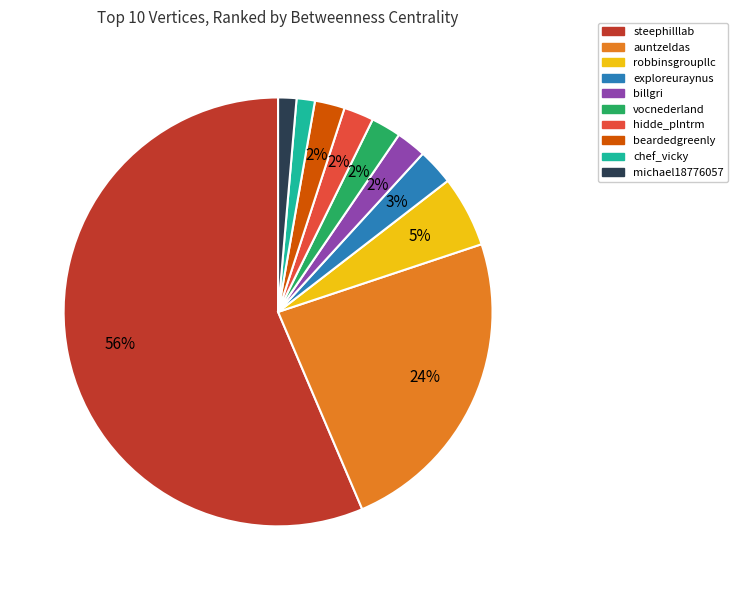

Is it true that michael18776057 is 1% of the pie?

True